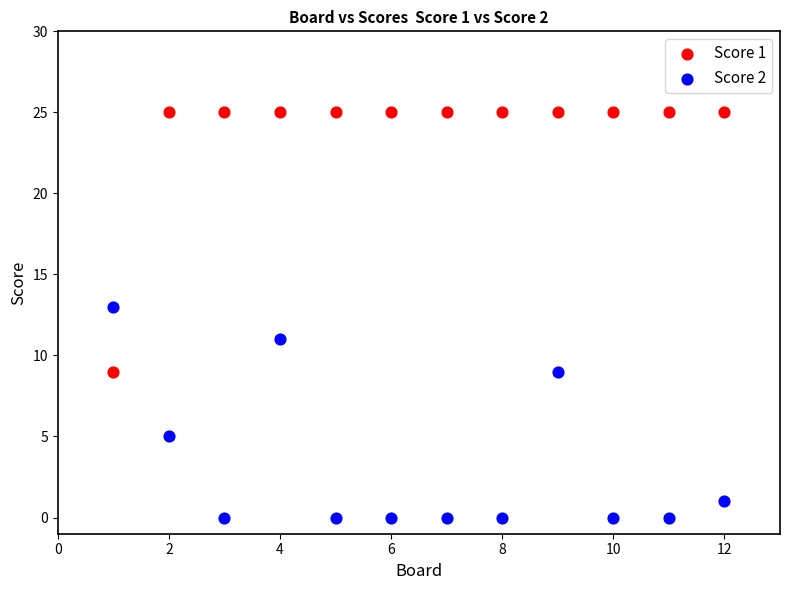

What are all the series names shown in the legend?

Score 1, Score 2